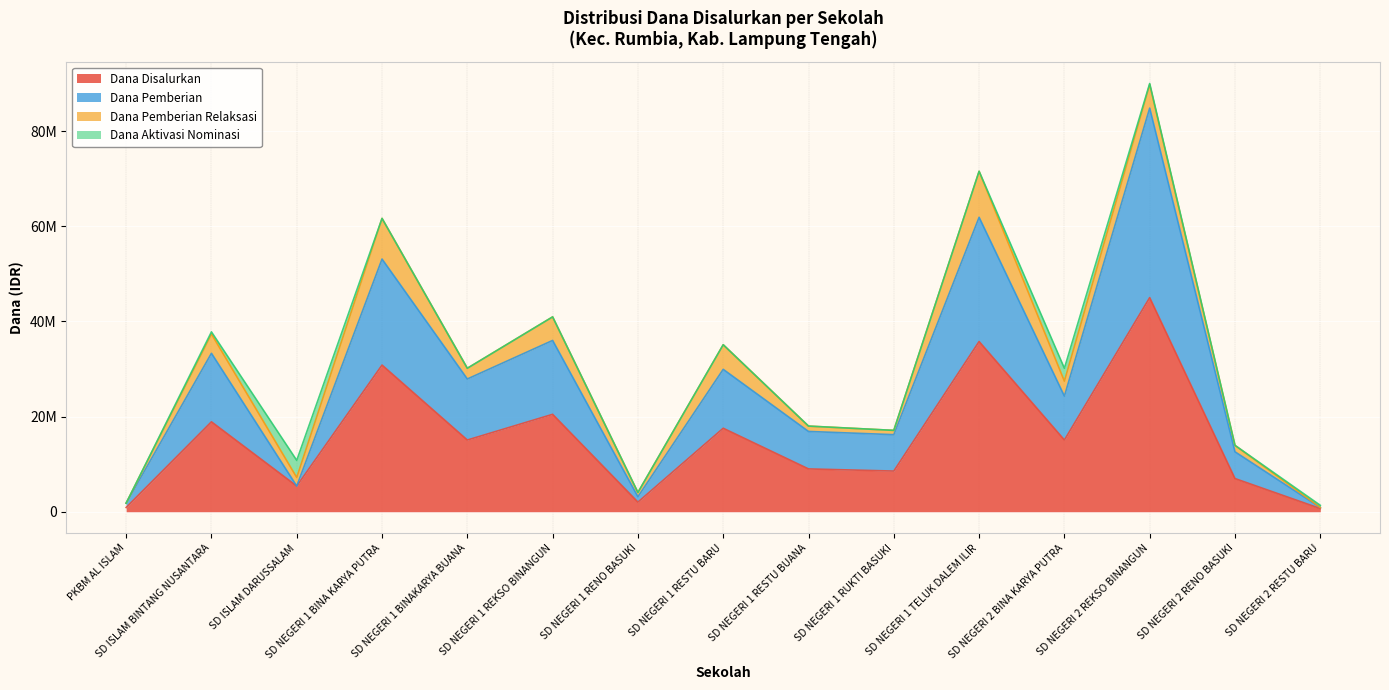

Does the chart display data point markers on the line(s)?

No